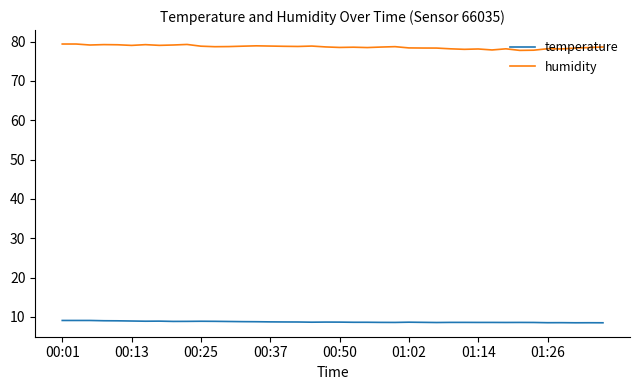

How many lines are shown in the chart?

2